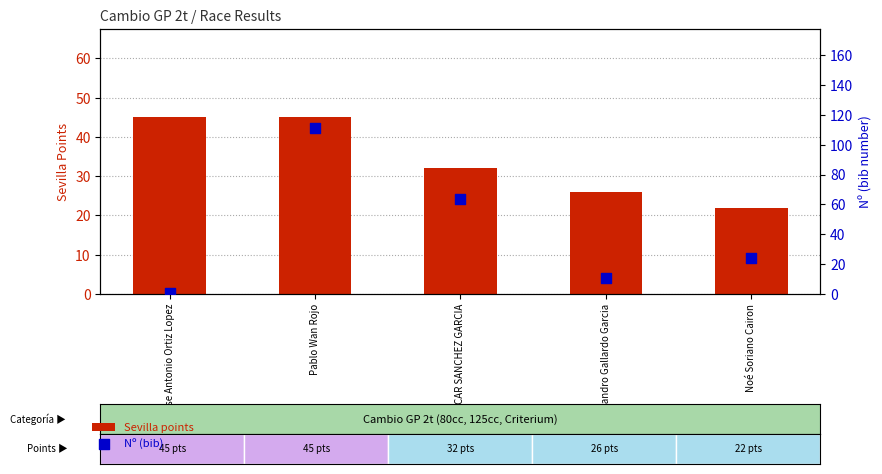

At how many categories does at least one series exceed 100?

1